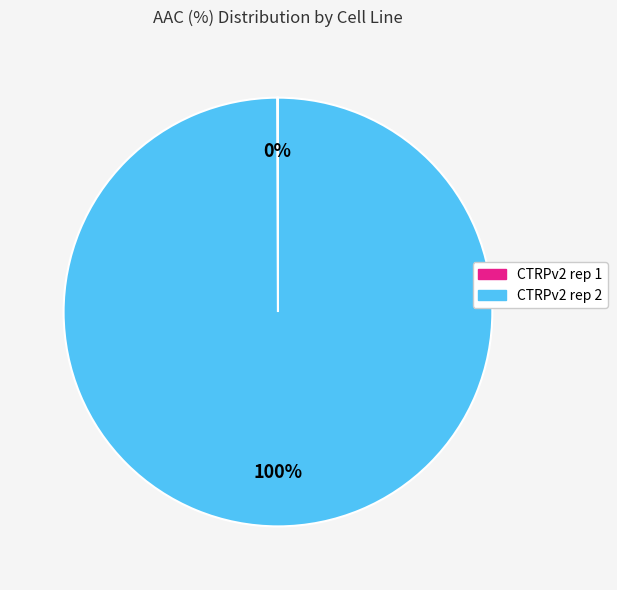

Which category has the biggest portion of the pie?

CTRPv2 rep 2